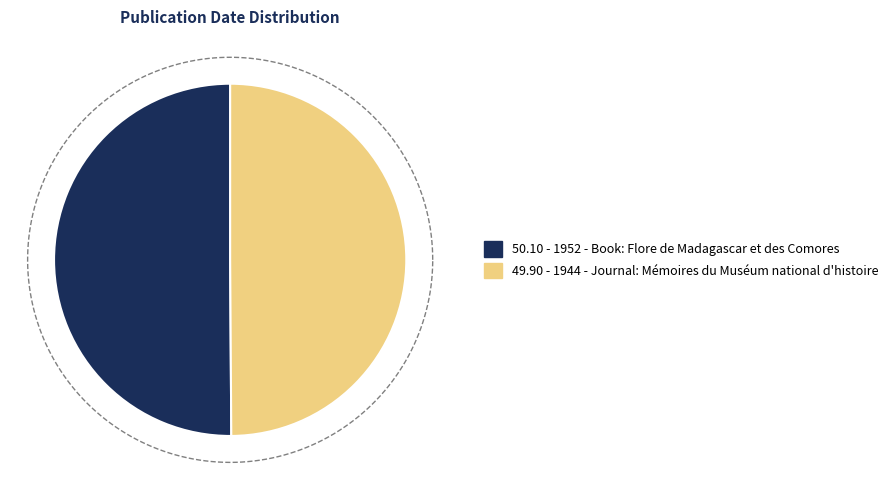

Which category has the smallest portion of the pie?

Journal (1944)